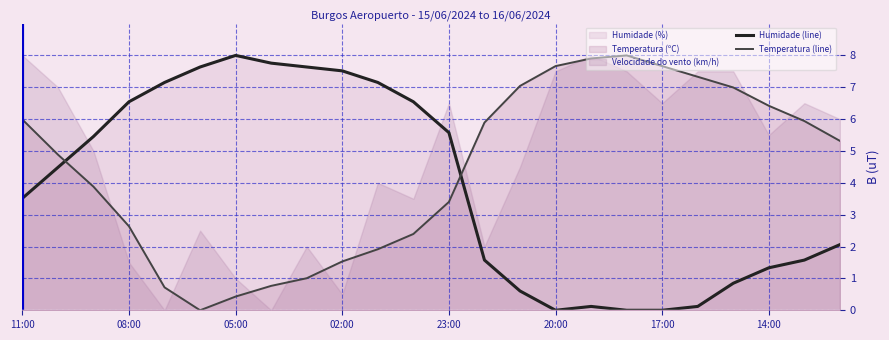

Where does the Temperatura (line) series first go above 5?

11:00